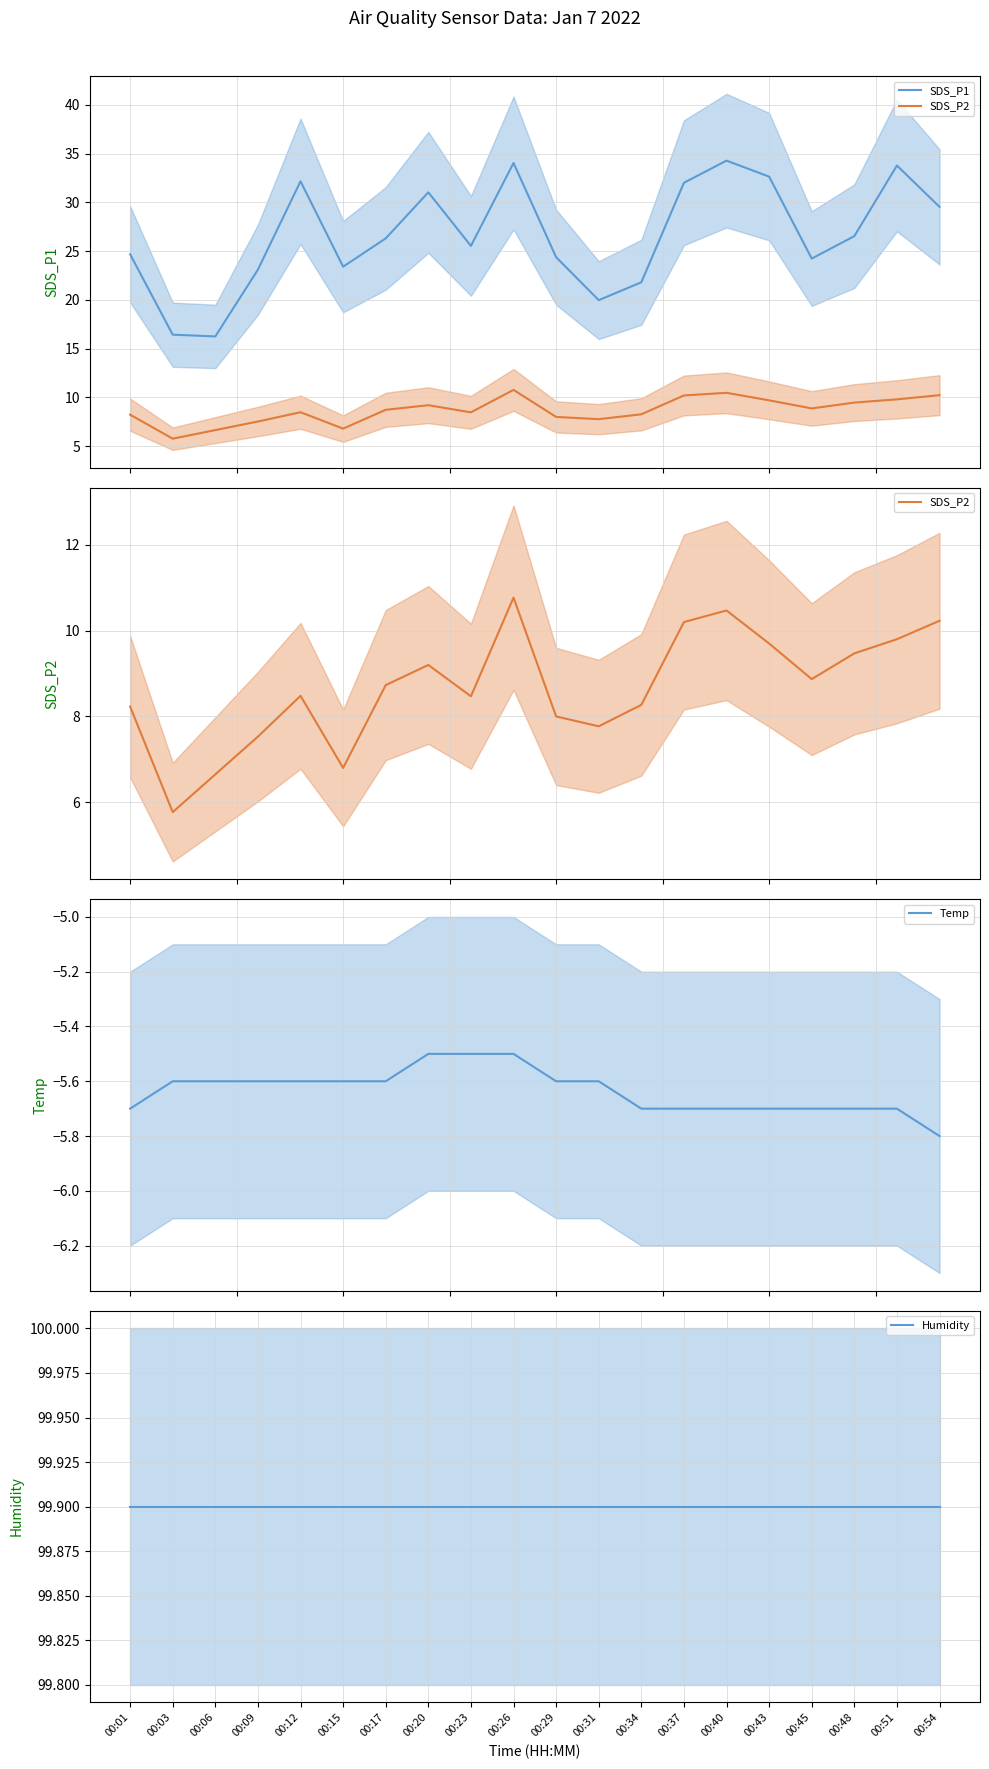

What is the value of the SDS_P1 point at the 8th from the left?

31.0